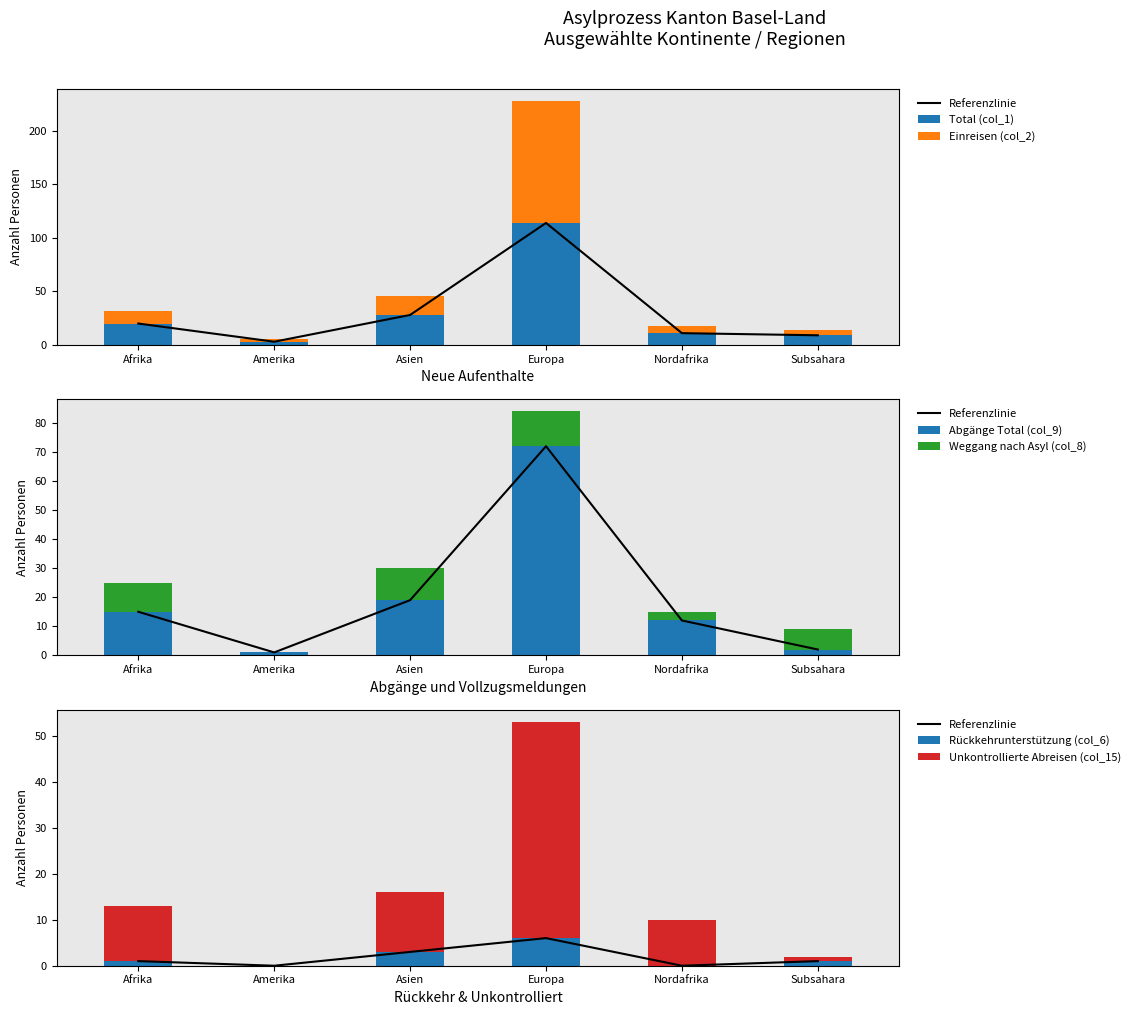

Which series has the largest total across all categories?

Total (col_1)